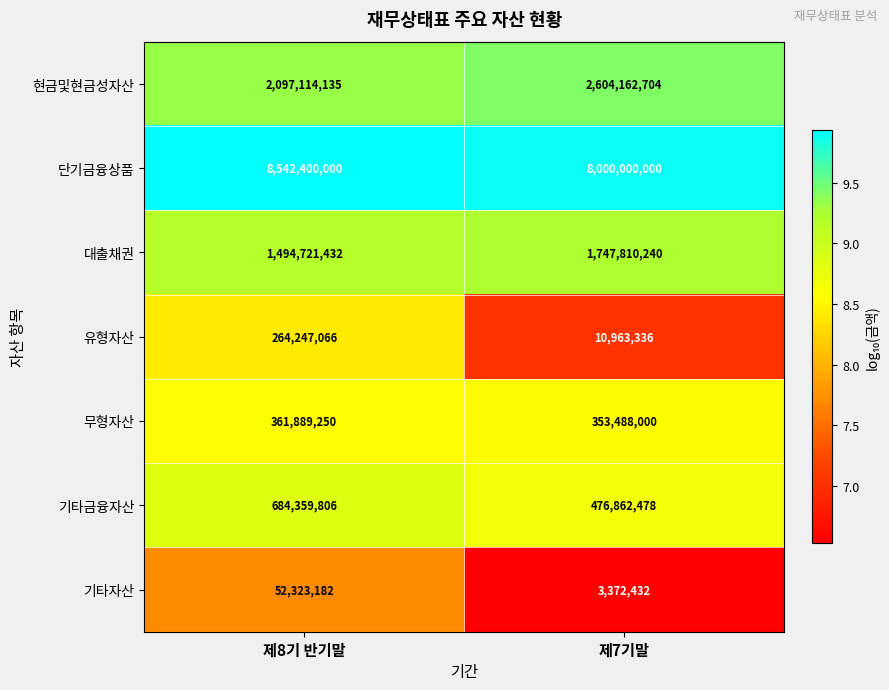

List the series in order of their peak value, highest first.

단기금융상품, 현금및현금성자산, 대출채권, 기타금융자산, 무형자산, 유형자산, 기타자산